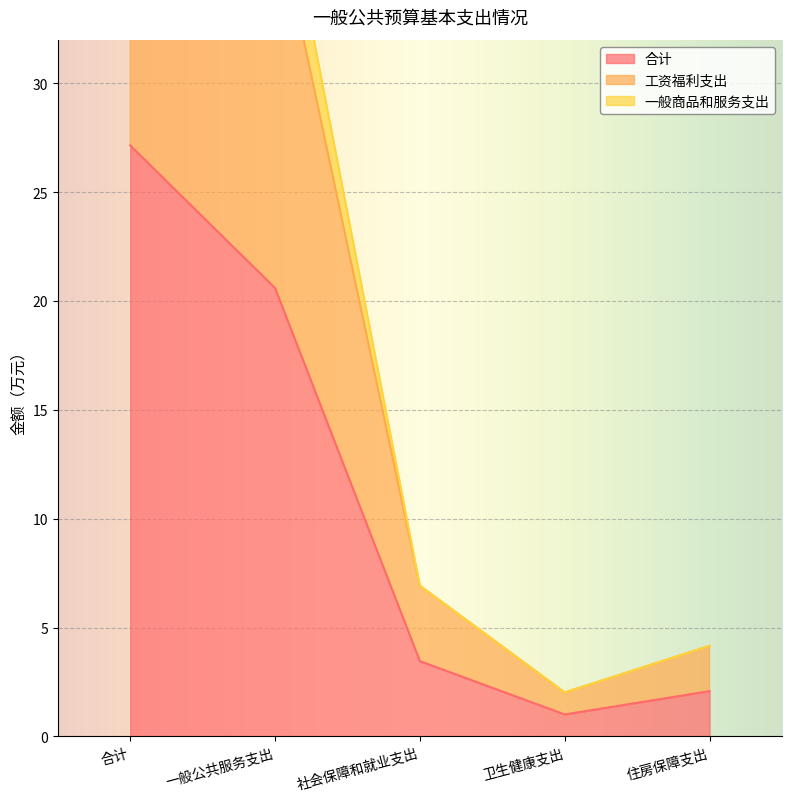

Does the chart display data point markers on the line(s)?

No